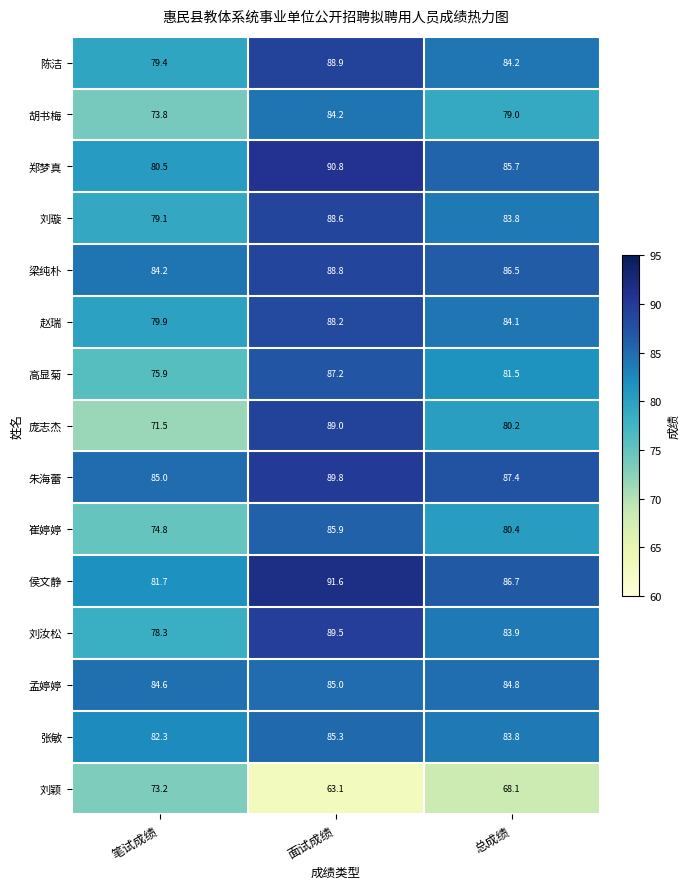

Between 笔试成绩 and 面试成绩, which series saw the biggest shift?

庞志杰